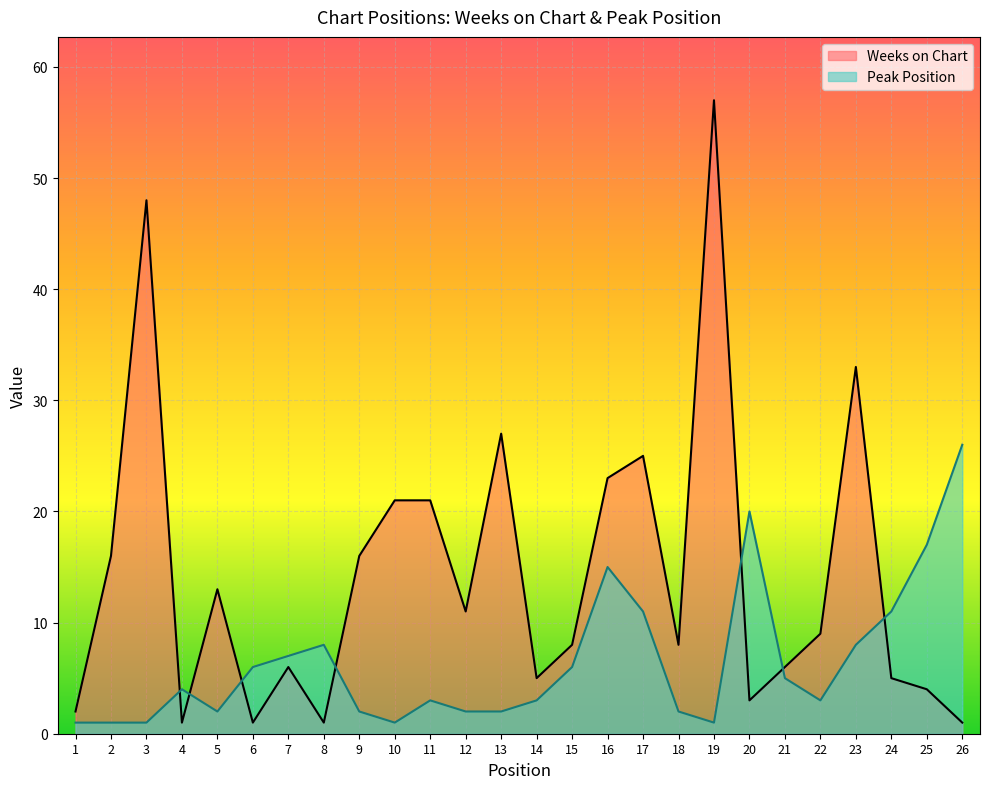

True or false: Weeks on Chart and Peak Position intersect in this chart.

True